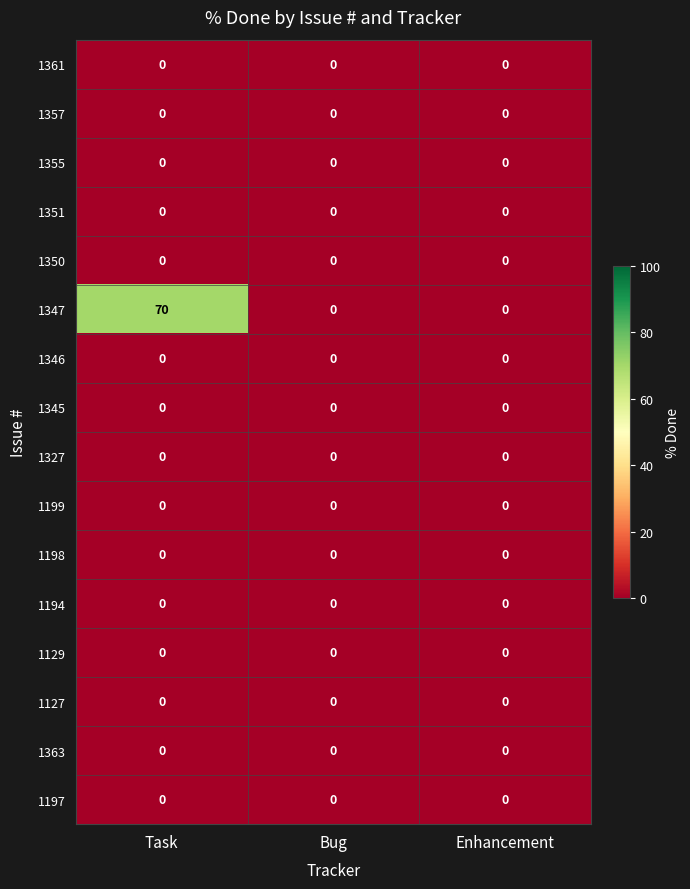

Which series has the widest spread of values?

1347